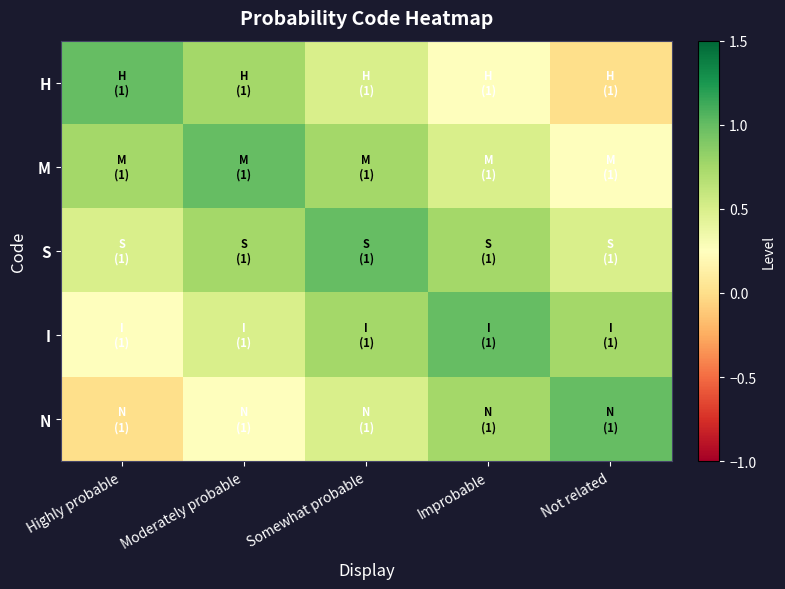

Reading left to right, extract all data points from this chart.

H: Highly probable=1.0	Moderately probable=0.8	Somewhat probable=0.5	Improbable=0.2	Not related=0.0
M: Highly probable=0.8	Moderately probable=1.0	Somewhat probable=0.8	Improbable=0.5	Not related=0.2
S: Highly probable=0.5	Moderately probable=0.8	Somewhat probable=1.0	Improbable=0.8	Not related=0.5
I: Highly probable=0.2	Moderately probable=0.5	Somewhat probable=0.8	Improbable=1.0	Not related=0.8
N: Highly probable=0.0	Moderately probable=0.2	Somewhat probable=0.5	Improbable=0.8	Not related=1.0